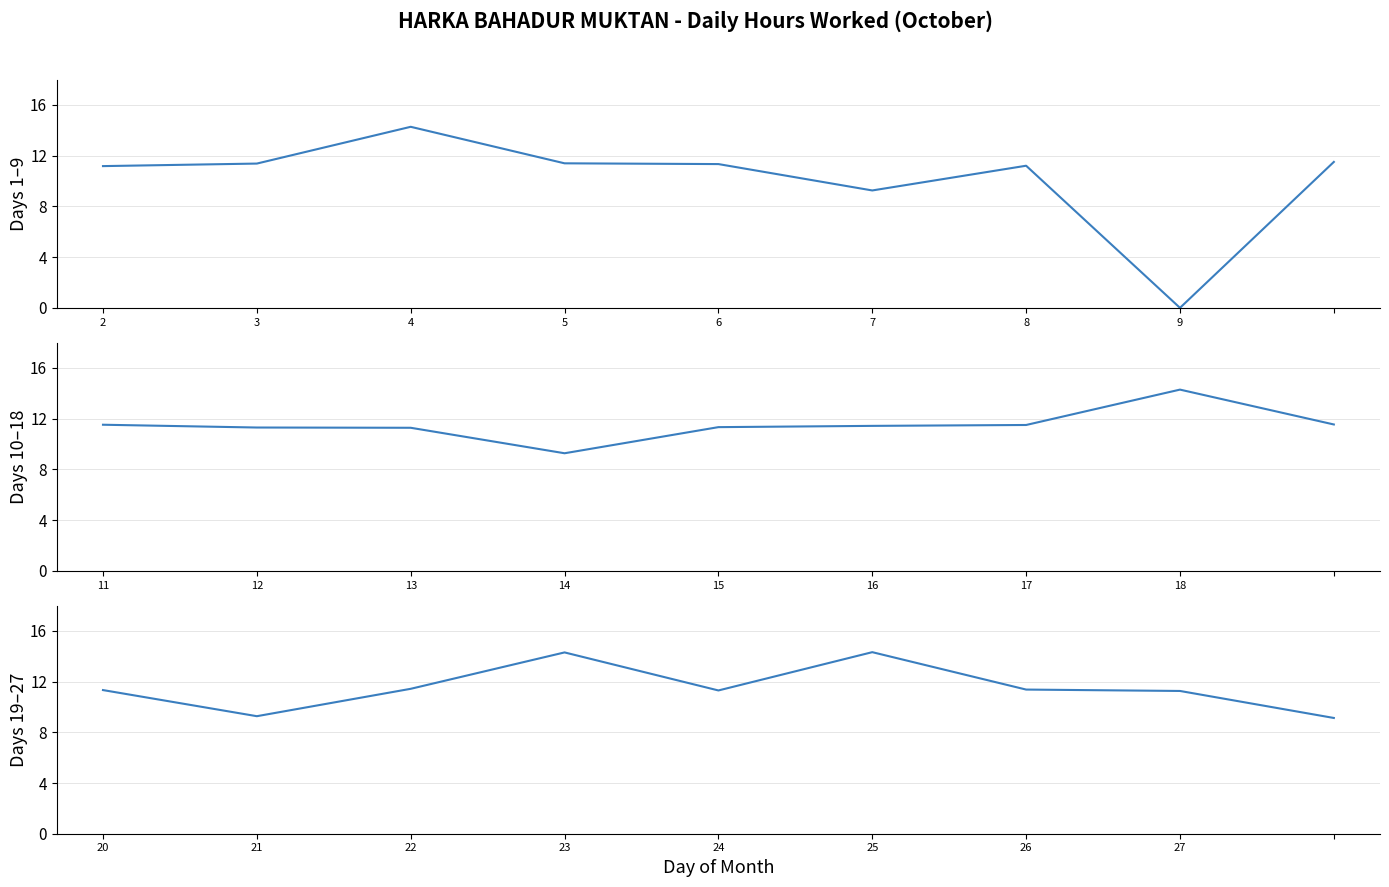

Reading right to left, list all the values displayed in this chart.

Days 1–9: 11.5	0.0	11.2	9.3	11.3	11.4	14.3	11.4	11.2
Days 10–18: 11.5	14.3	11.5	11.4	11.3	9.3	11.3	11.3	11.5
Days 19–27: 9.1	11.3	11.4	14.3	11.3	14.3	11.4	9.3	11.3